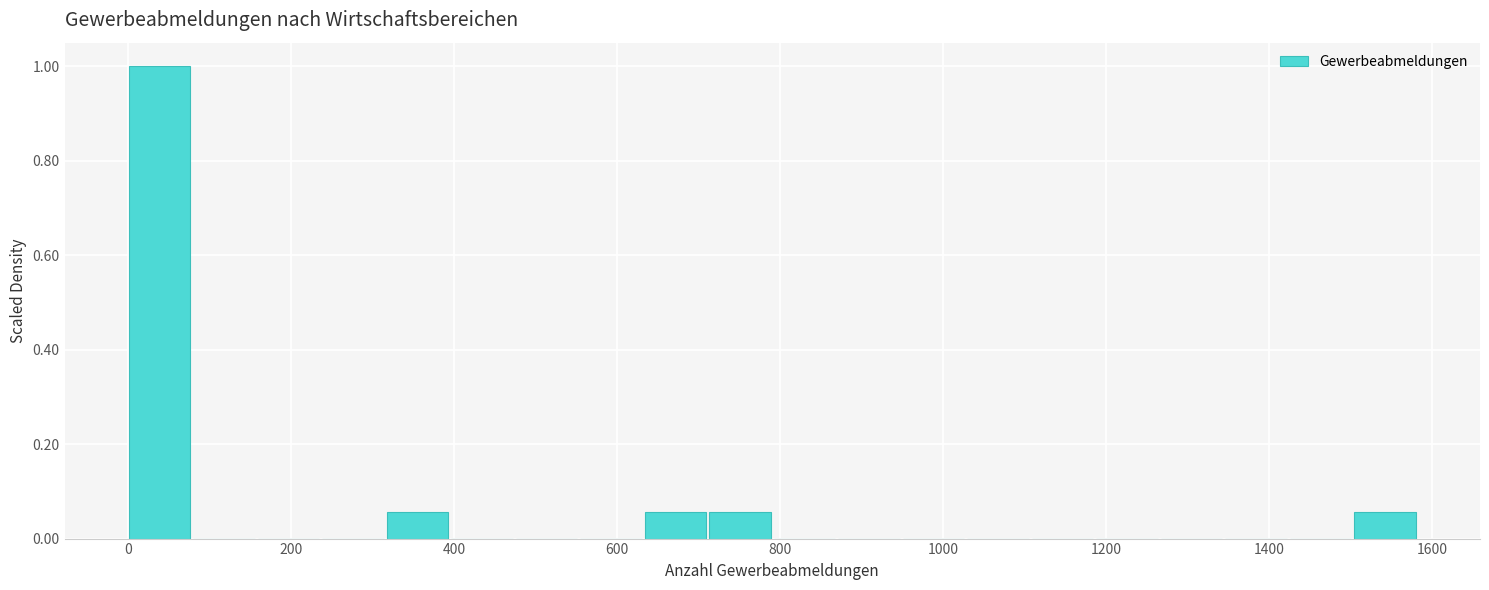

Around what value on the x-axis is the tallest bar? Give the approximate position of its centre, as read against the axis.

40